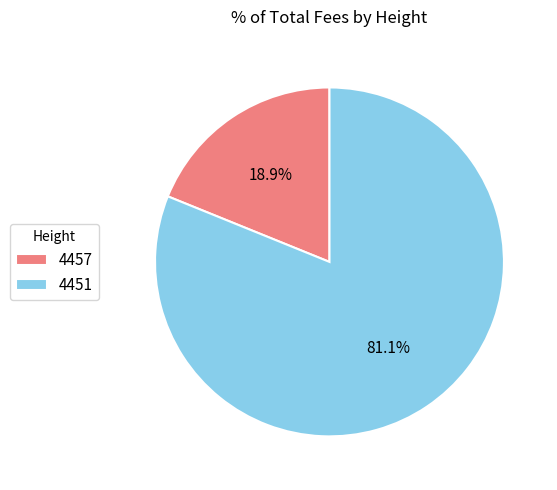

What is the ratio of the value at 4451 to the value at 4457?

4.3